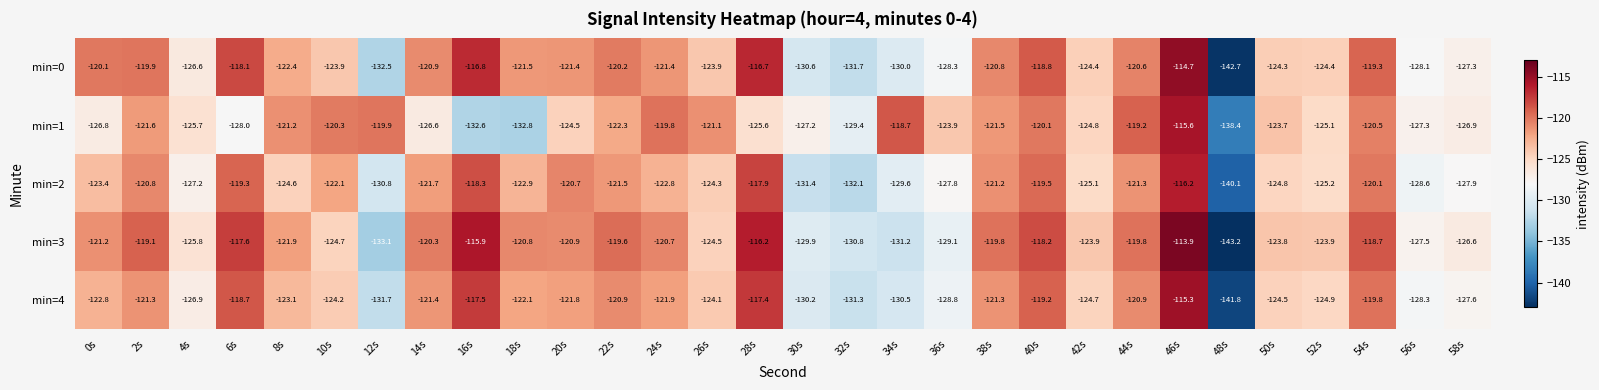

Is the value of min=4 at 48s greater than the value of min=0 at 12s?

No